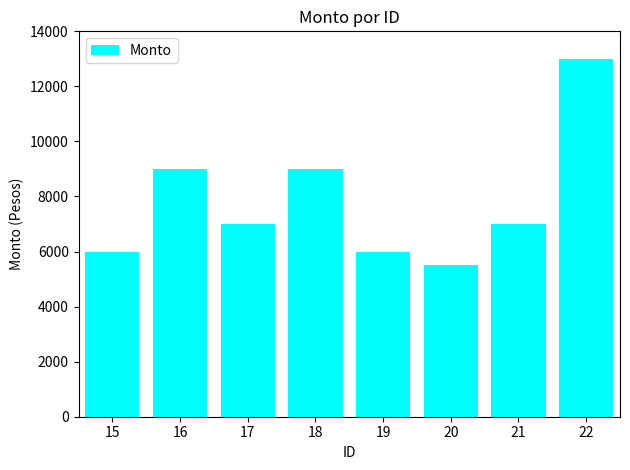

Are the bars horizontal?

No